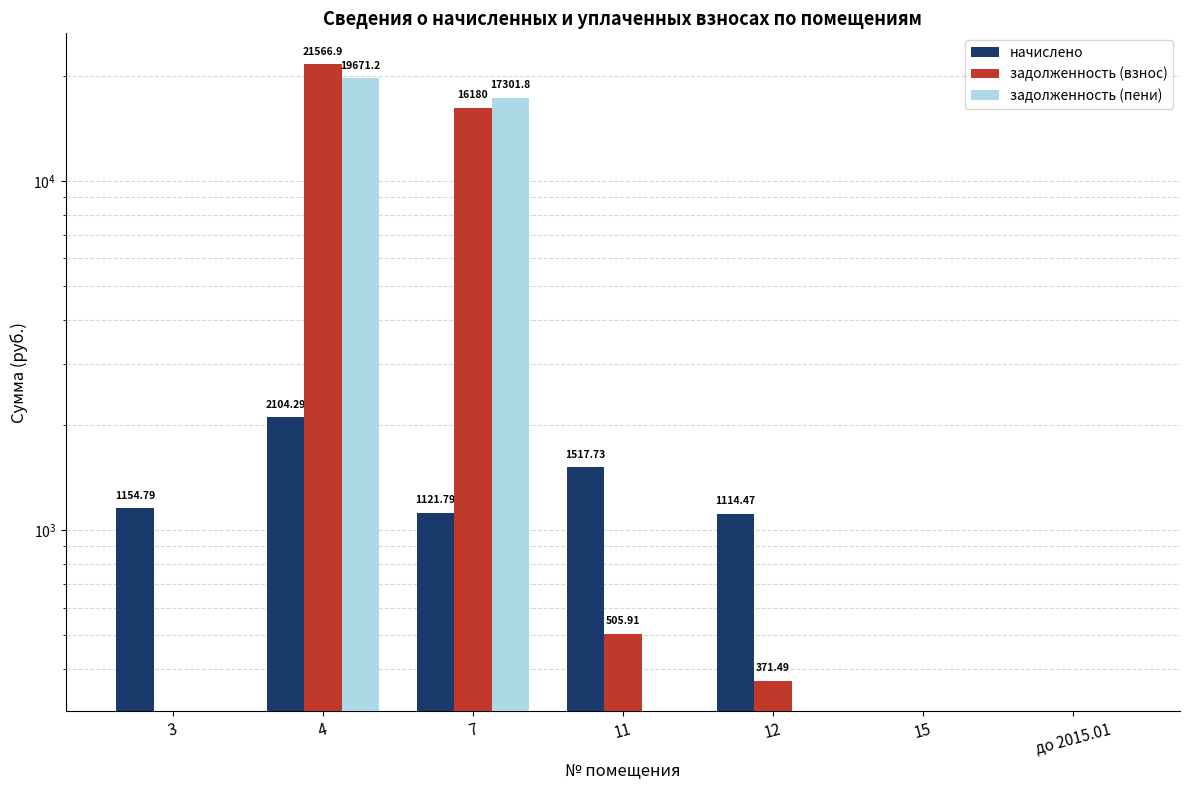

True or false: начислено has a value of 2104.3 at 4.

True